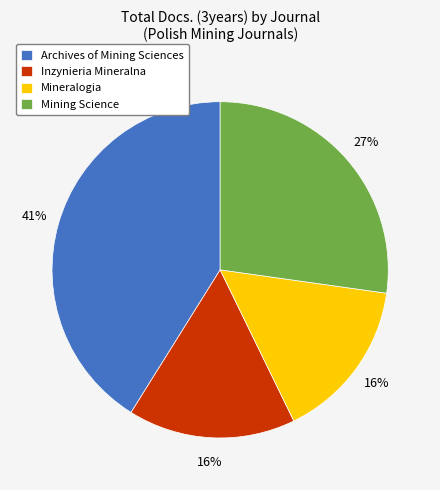

To the nearest percent, what percentage of the pie is Archives of Mining Sciences?

41%